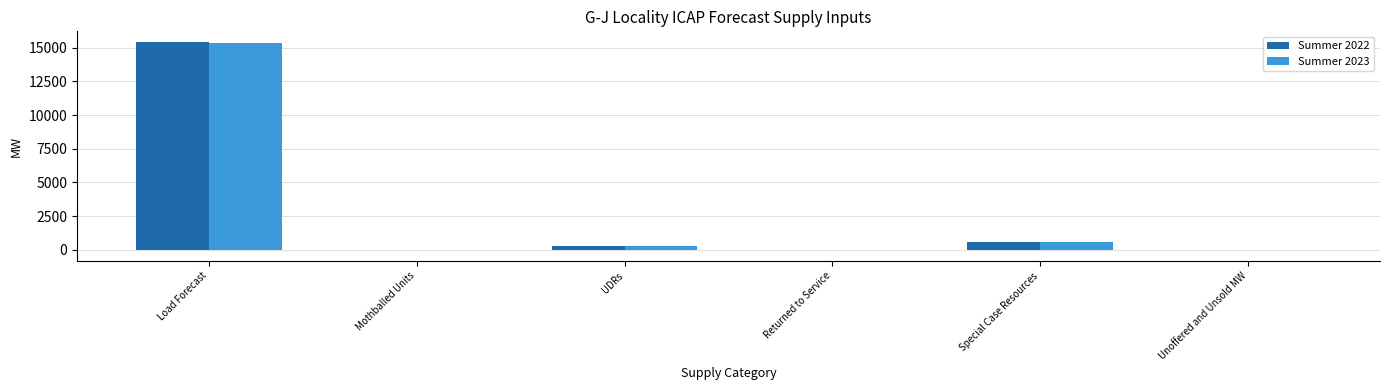

How many data points does each series have?

6